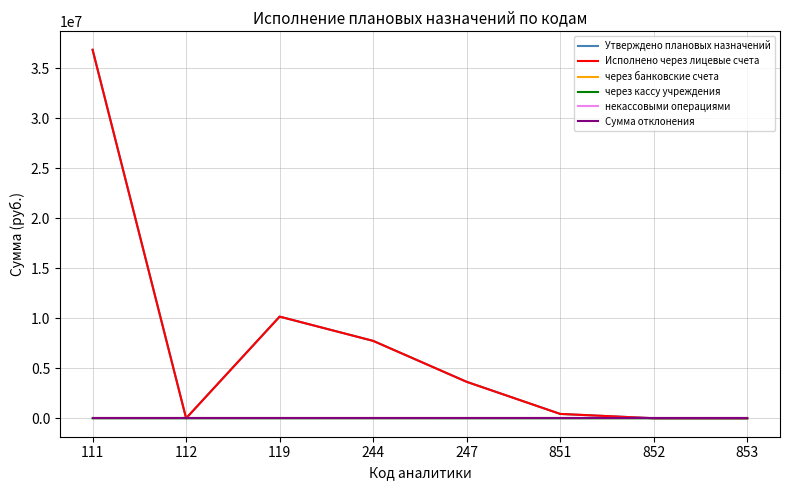

Is this an area chart (filled region under the line)?

No